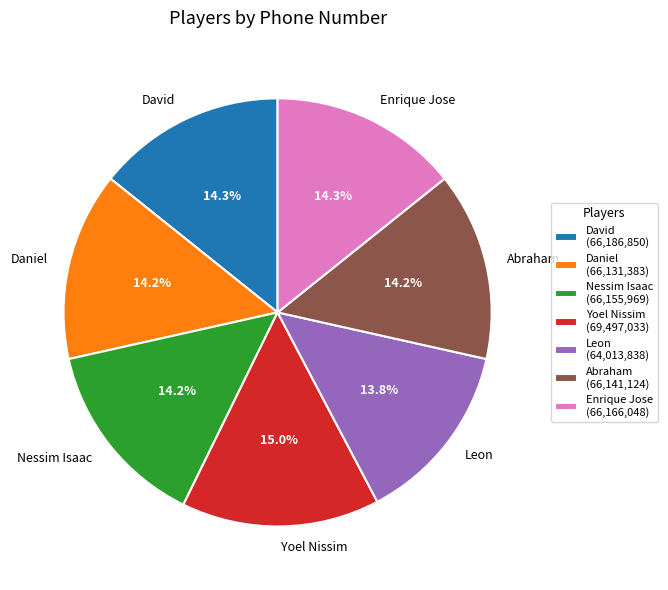

True or false: David accounts for 14% of the total.

True